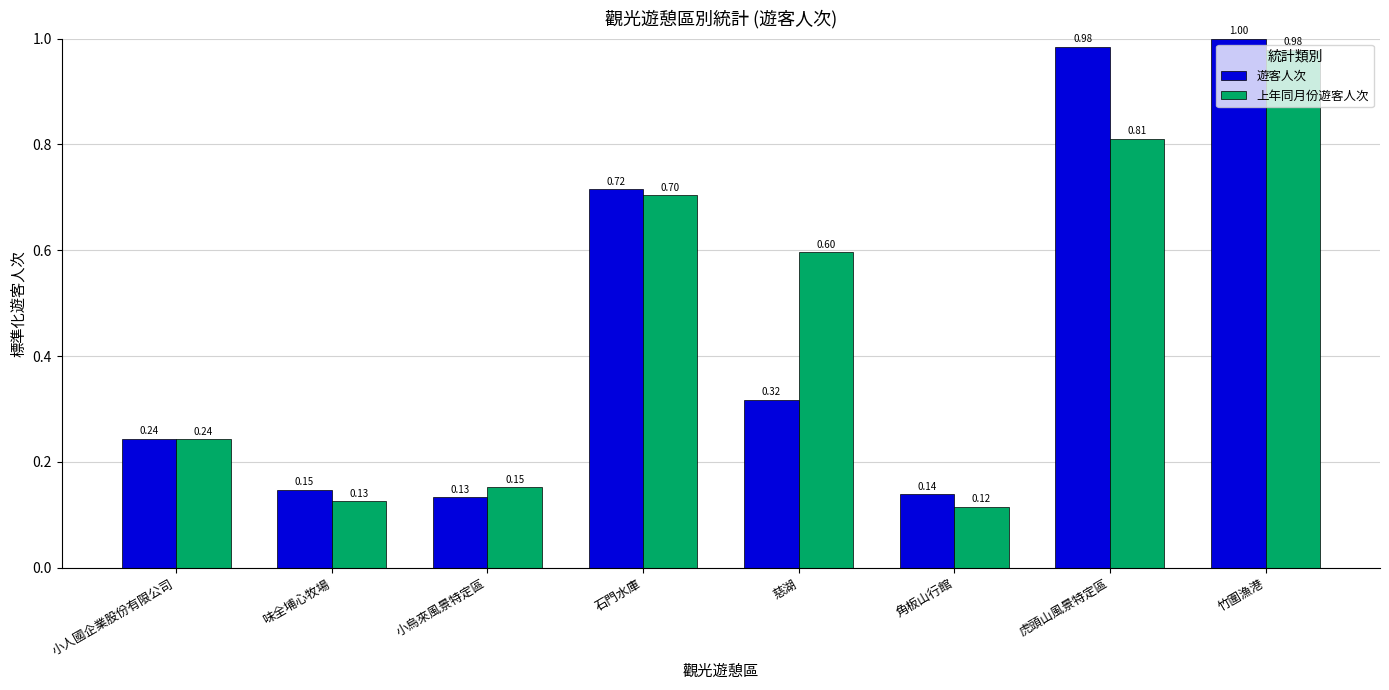

Rank the series by their maximum value, from highest to lowest.

遊客人次, 上年同月份遊客人次